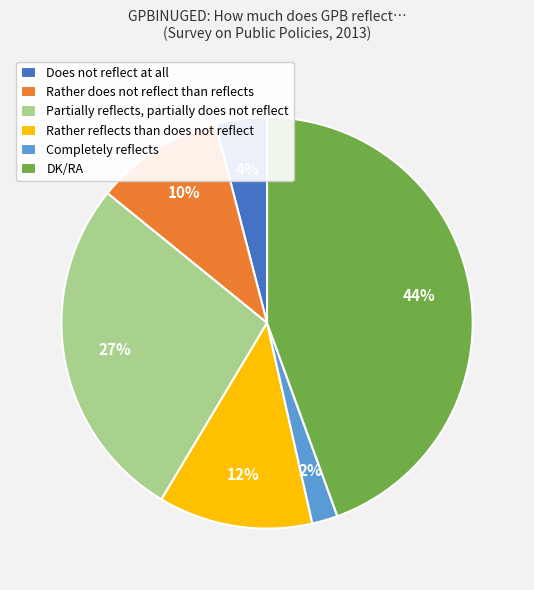

Between DK/RA and Does not reflect at all, which is larger?

DK/RA